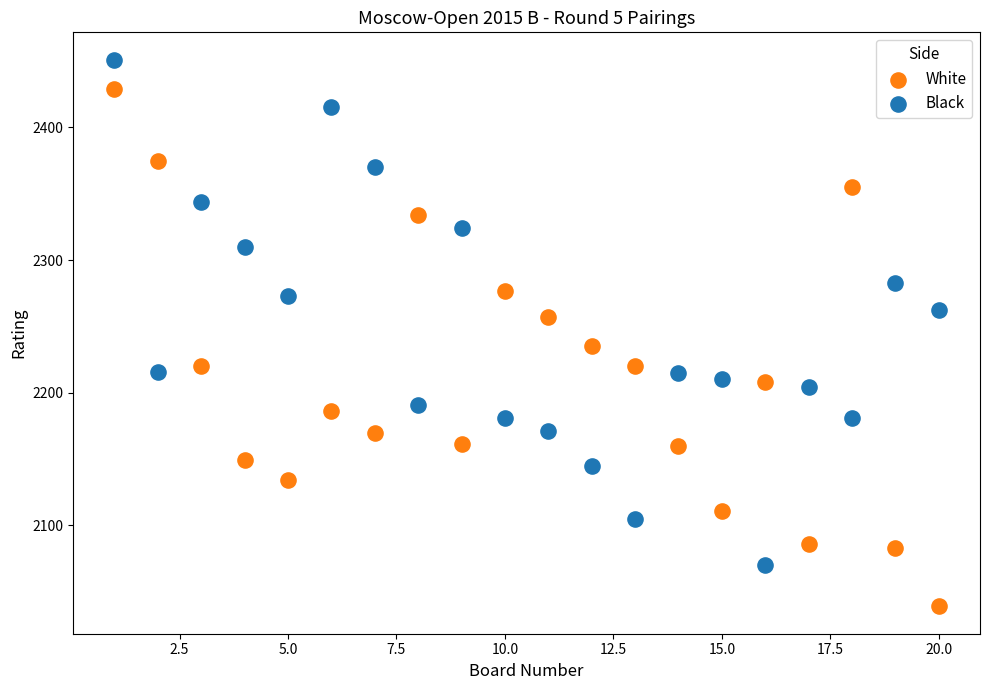

Across all data points, what is the range of Y values (max minus min)?

412